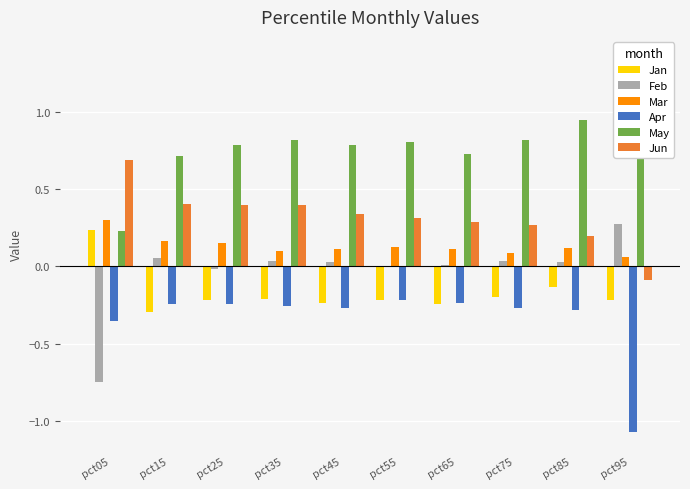

What is the sum of the May values at pct15 and pct55?

1.5